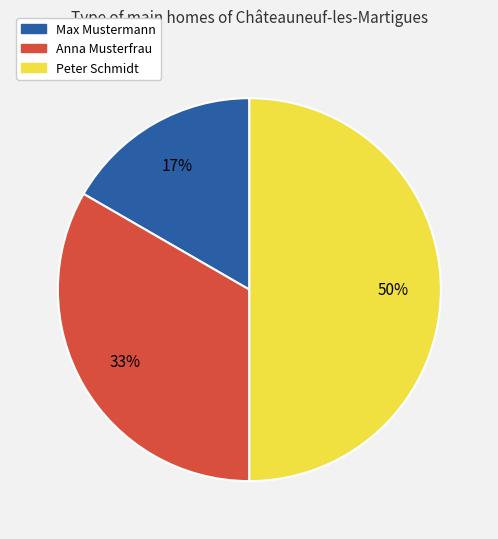

Count the number of slices in the pie.

3